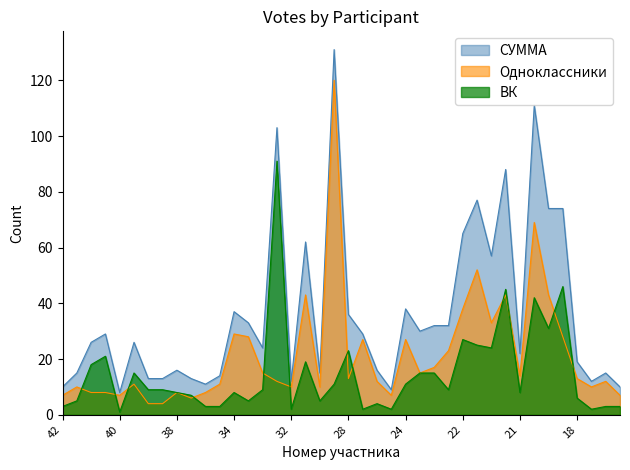

The value of ВК at 39 is 9. True or false?

True